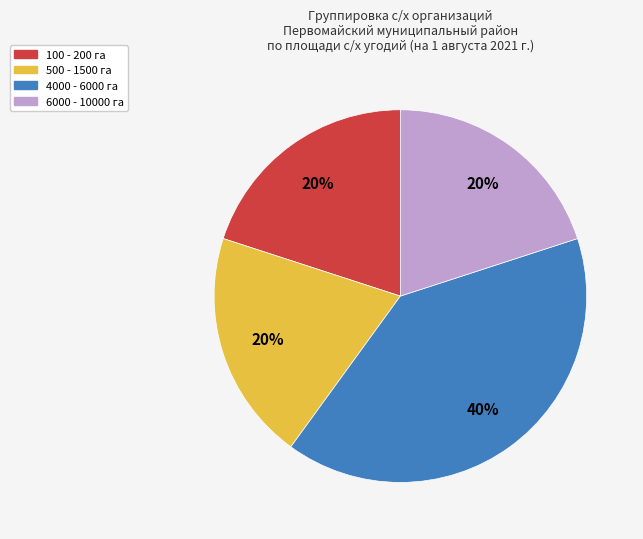

To the nearest percent, what percentage of the pie is 6000 - 10000 га?

20%